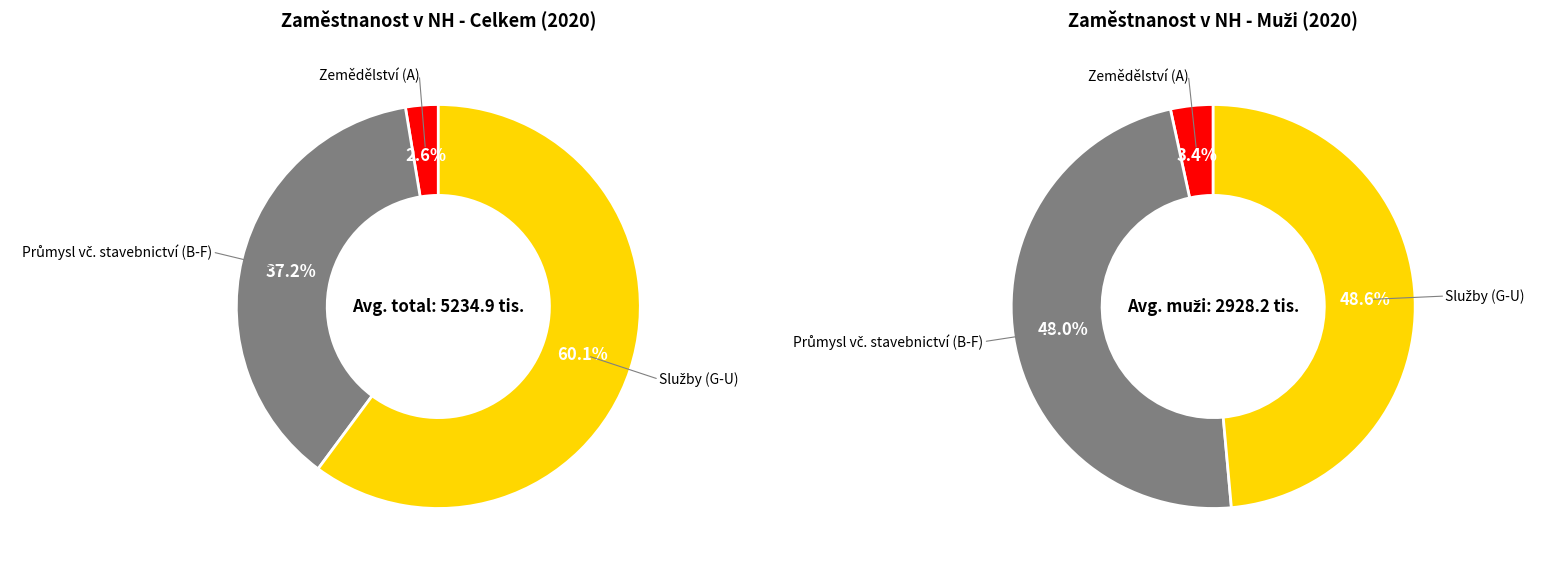

Rank the categories by value from lowest to highest.

Zemědělství (A), Průmysl vč. stavebnictví (B-F), Služby (G-U)